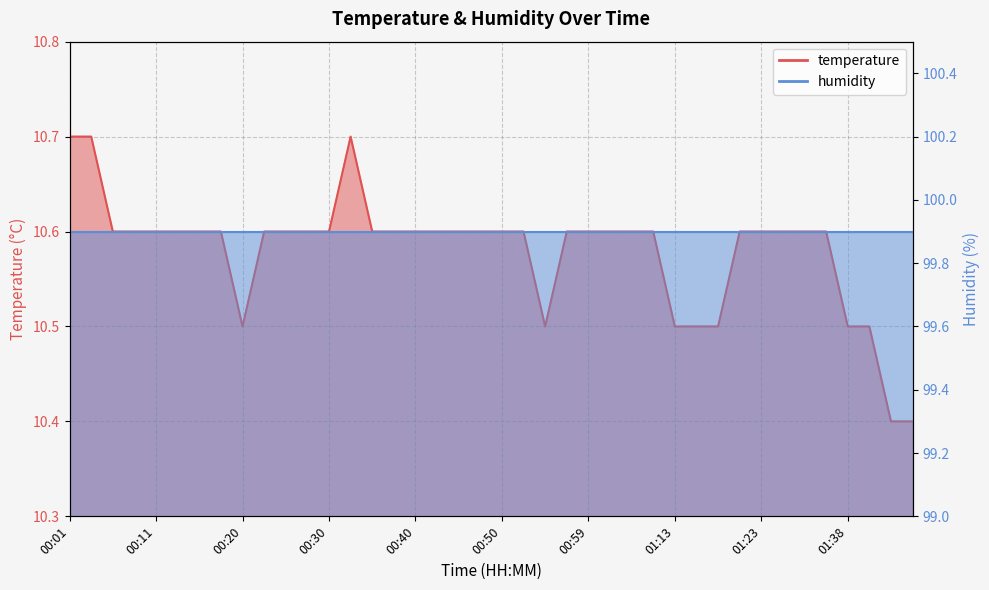

Rank the categories by value from lowest to highest.

01:43, 01:45, 00:20, 00:55, 01:13, 01:15, 01:18, 01:38, 01:40, 00:06, 00:08, 00:11, 00:13, 00:16, 00:18, 00:23, 00:25, 00:28, 00:30, 00:35, 00:37, 00:40, 00:42, 00:45, 00:47, 00:50, 00:52, 00:57, 00:59, 01:02, 01:04, 01:07, 01:20, 01:23, 01:25, 01:30, 01:33, 00:01, 00:03, 00:33